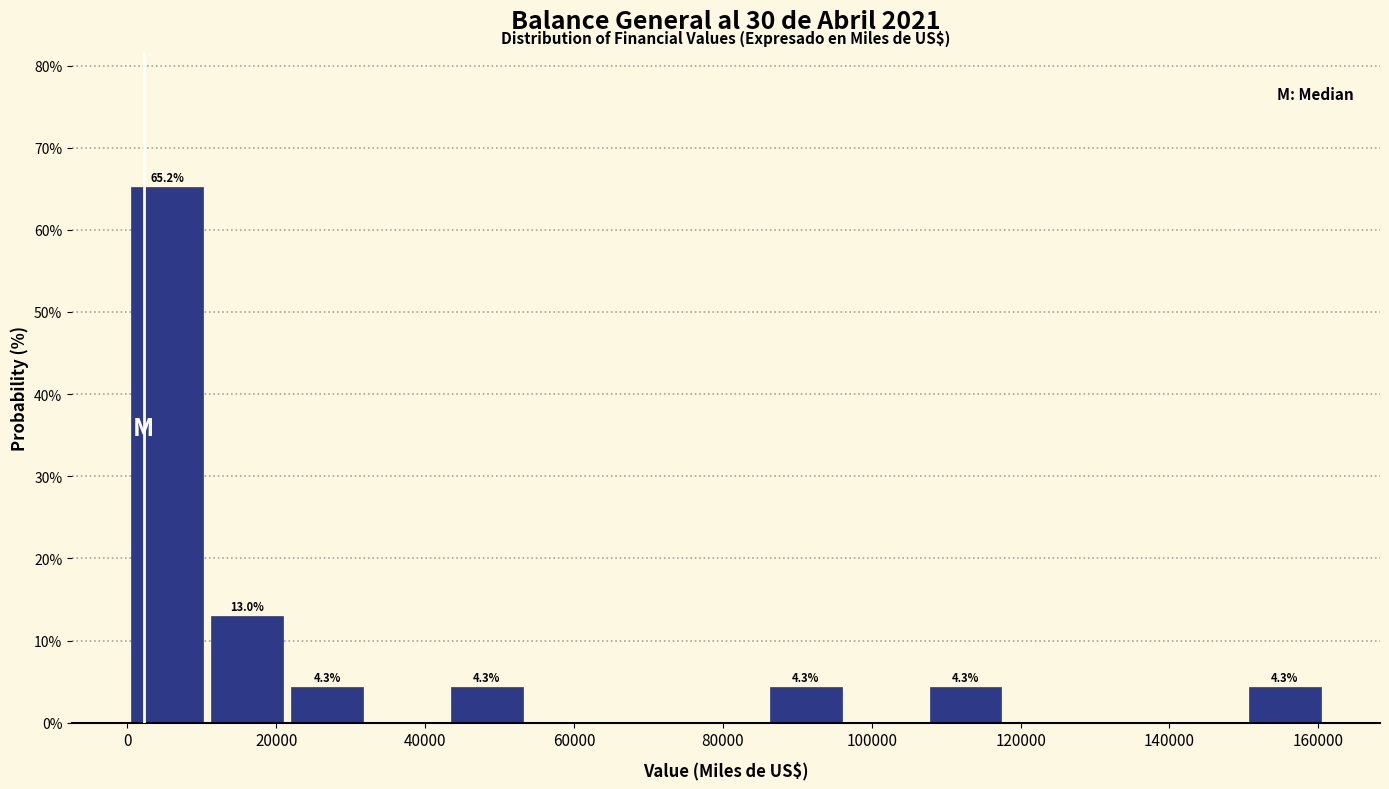

Over which range of the x-axis is the bar tallest?

0 to 10000